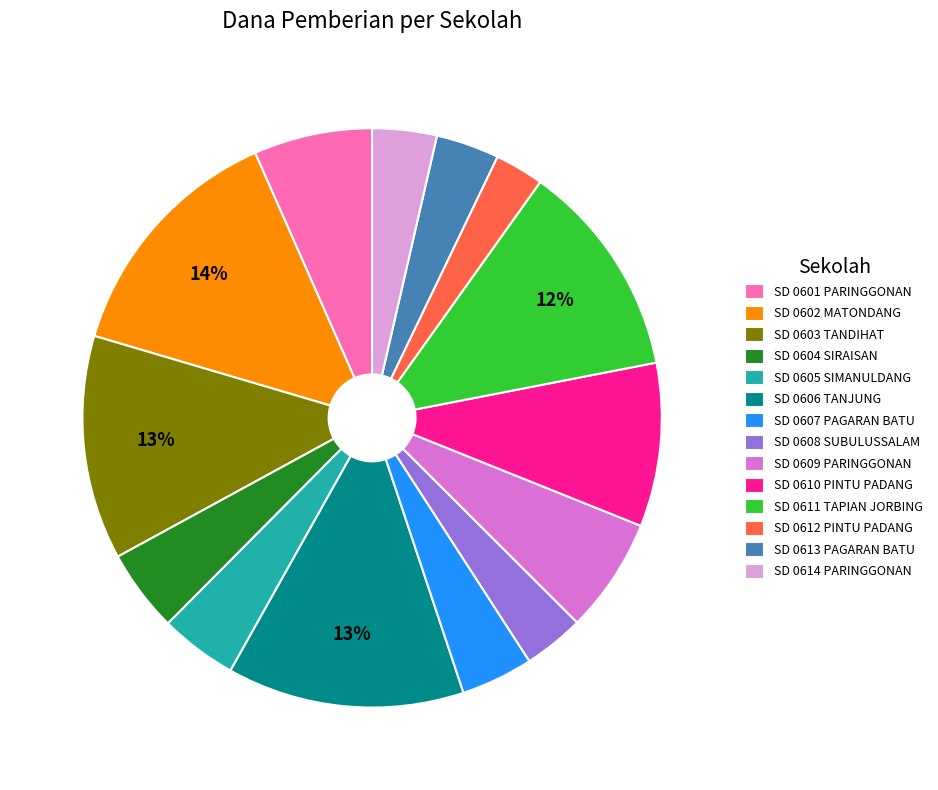

Is it true that SD 0603 TANDIHAT is 25% of the pie?

False